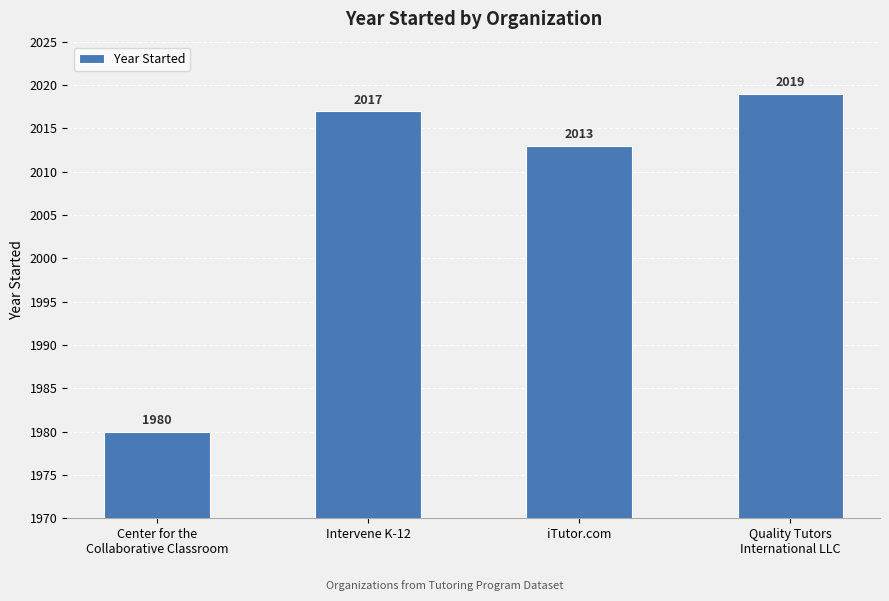

At which category does the chart reach its peak across all series?

Quality Tutors
International LLC